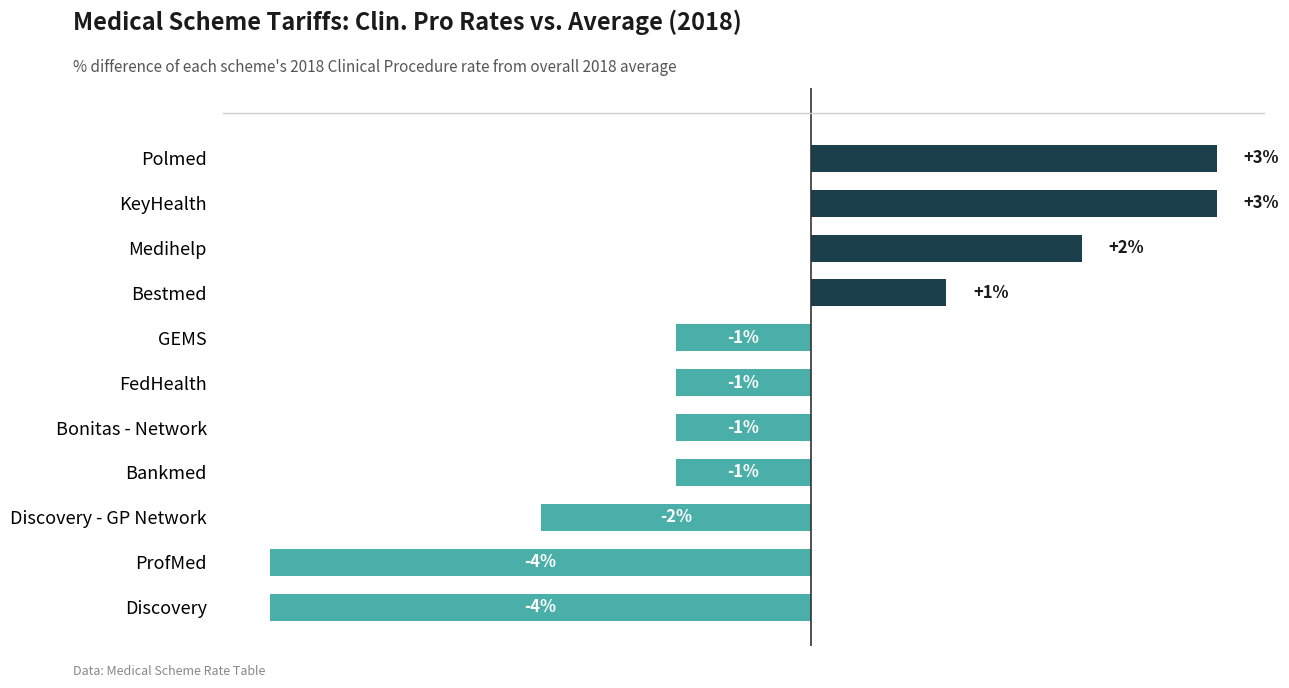

Between Medihelp and ProfMed, which is larger?

Medihelp